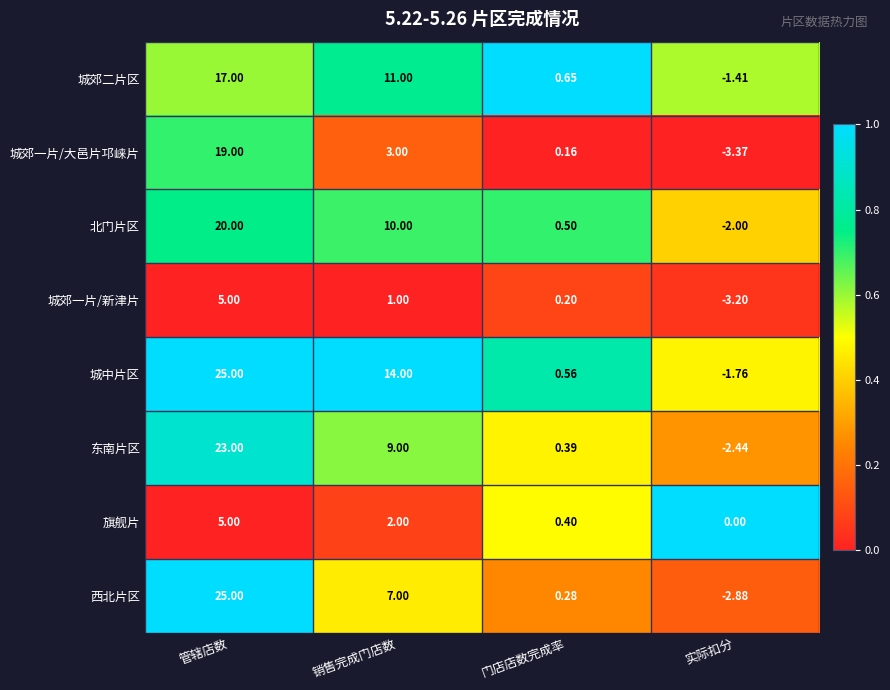

Is the value of 城中片区 at 实际扣分 greater than the value of 东南片区 at 门店店数完成率?

No